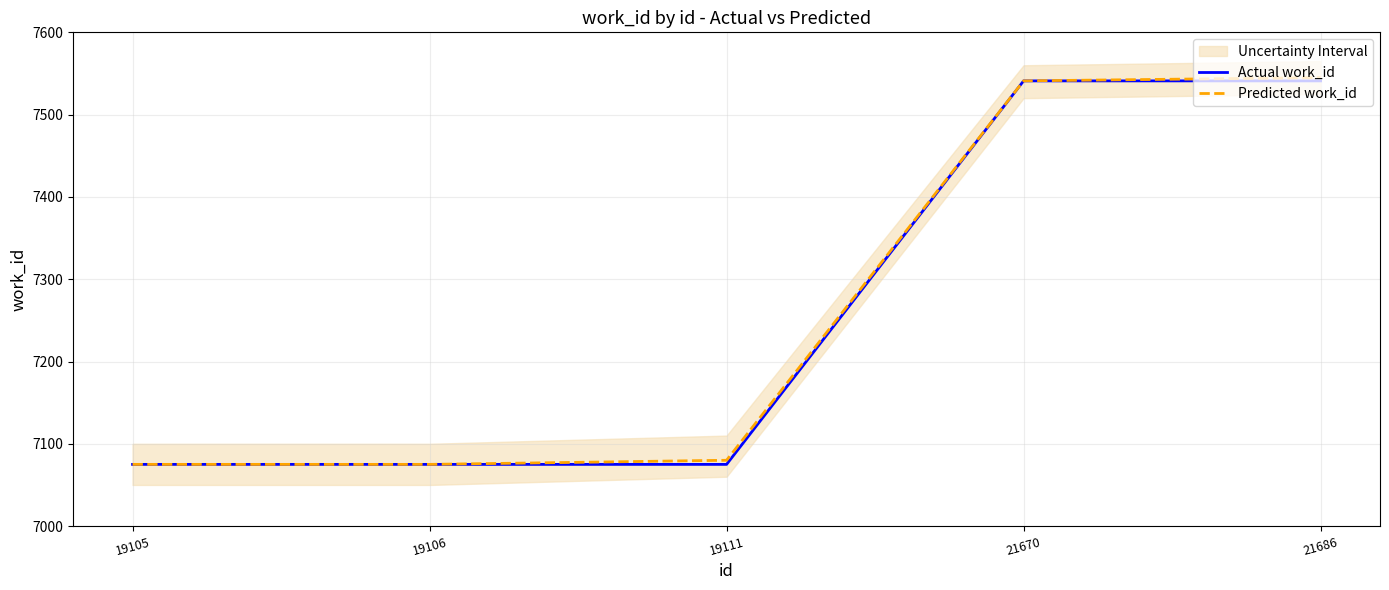

What is the total value across all series at 21670?

15082